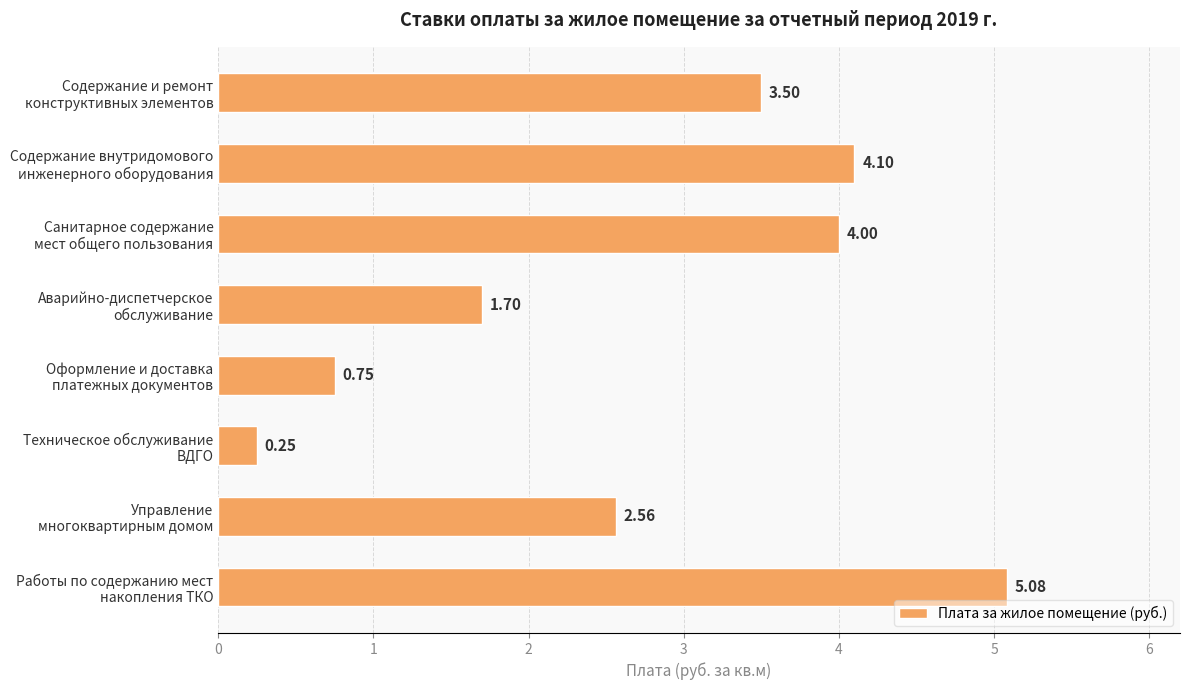

Are the bars horizontal?

Yes